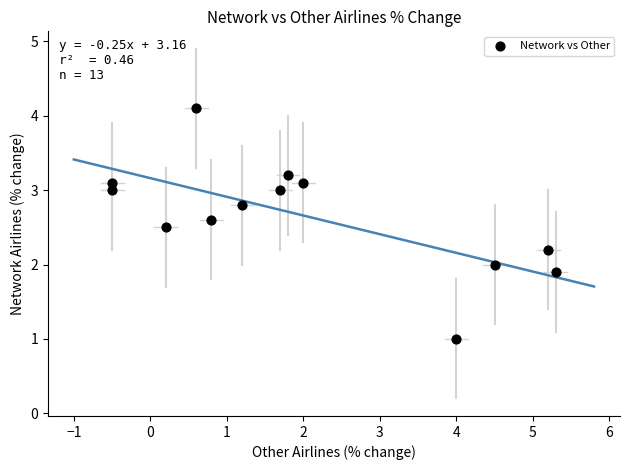

What is the range of X values (max minus min)?

5.8